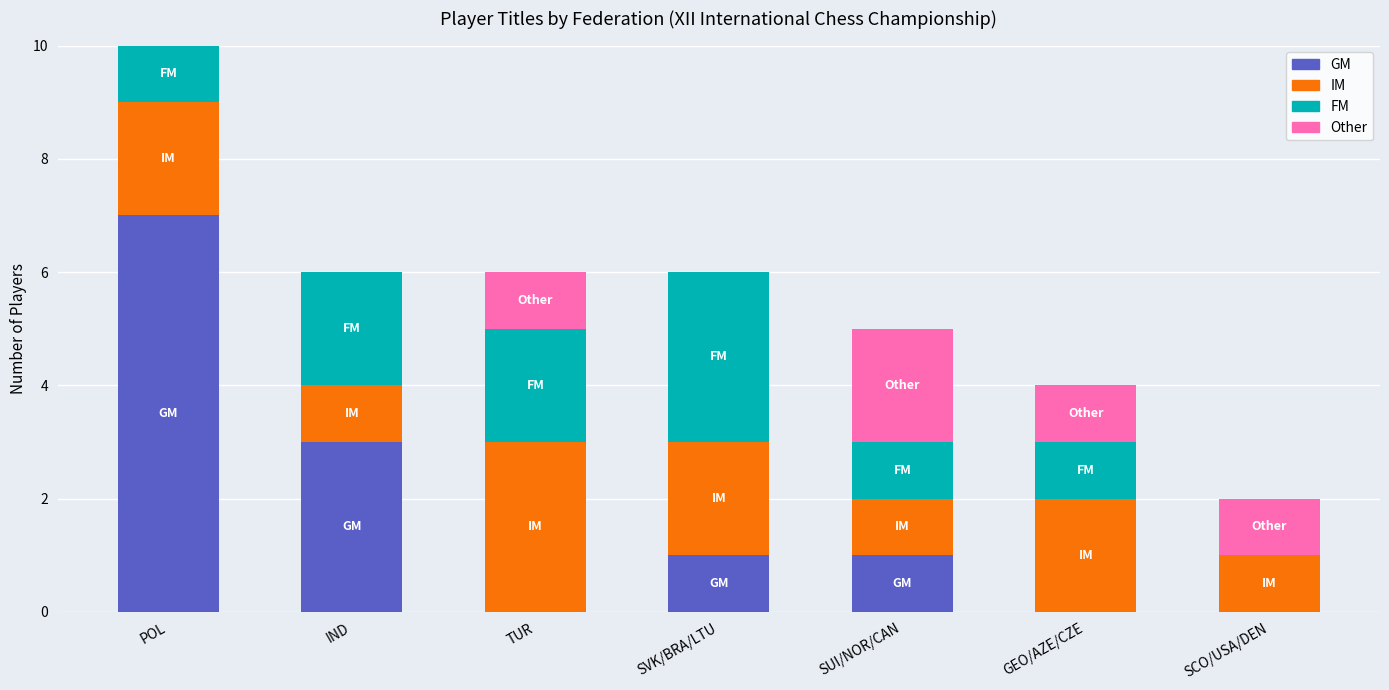

What is the sum of the GM values at IND and SVK/BRA/LTU?

4